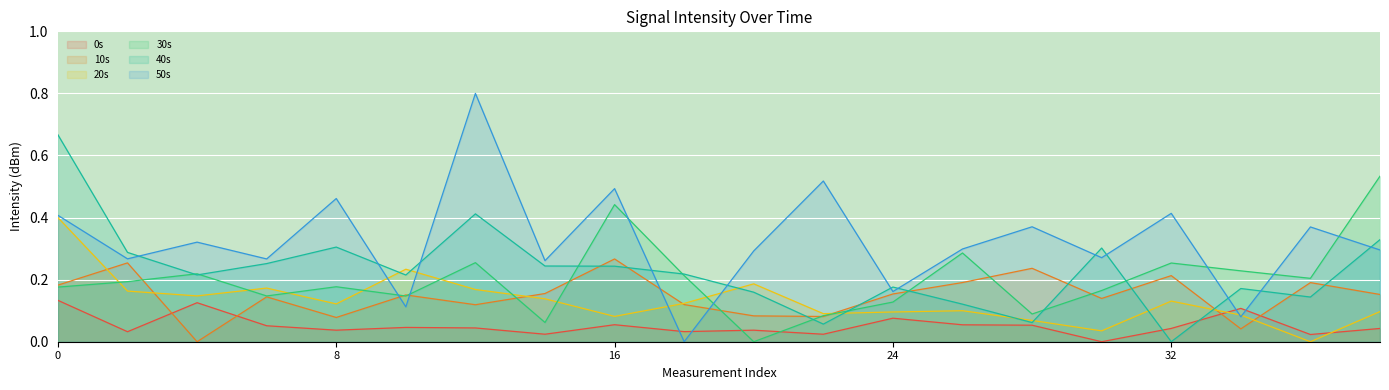

What is the average value of the 30s_line series?

0.2